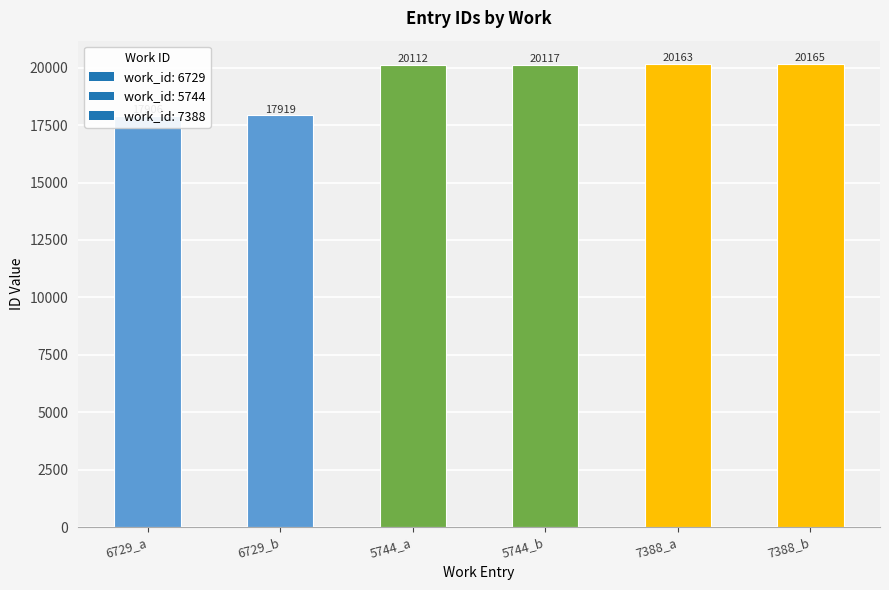

Which has a higher value, 5744_a or 6729_a?

5744_a